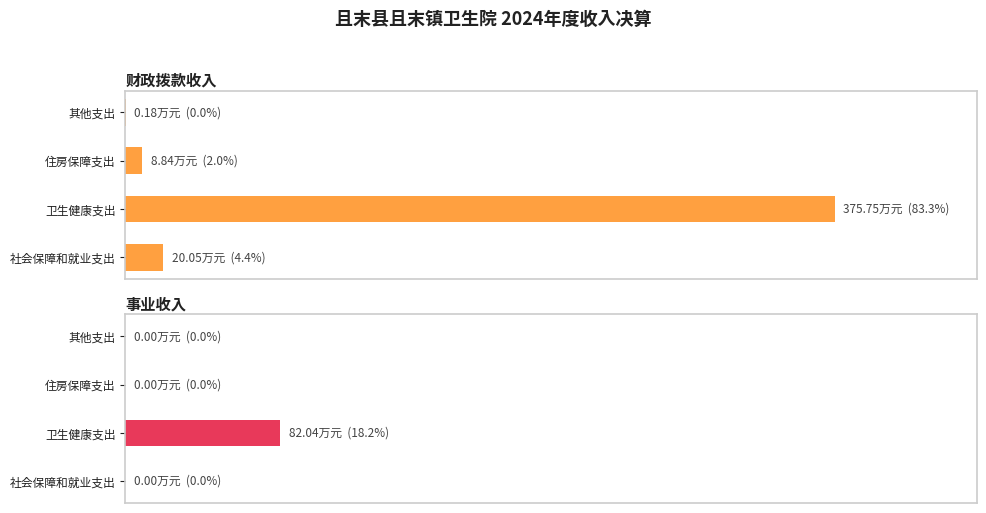

Which series changed the most between 社会保障和就业支出 and 住房保障支出?

财政拨款收入